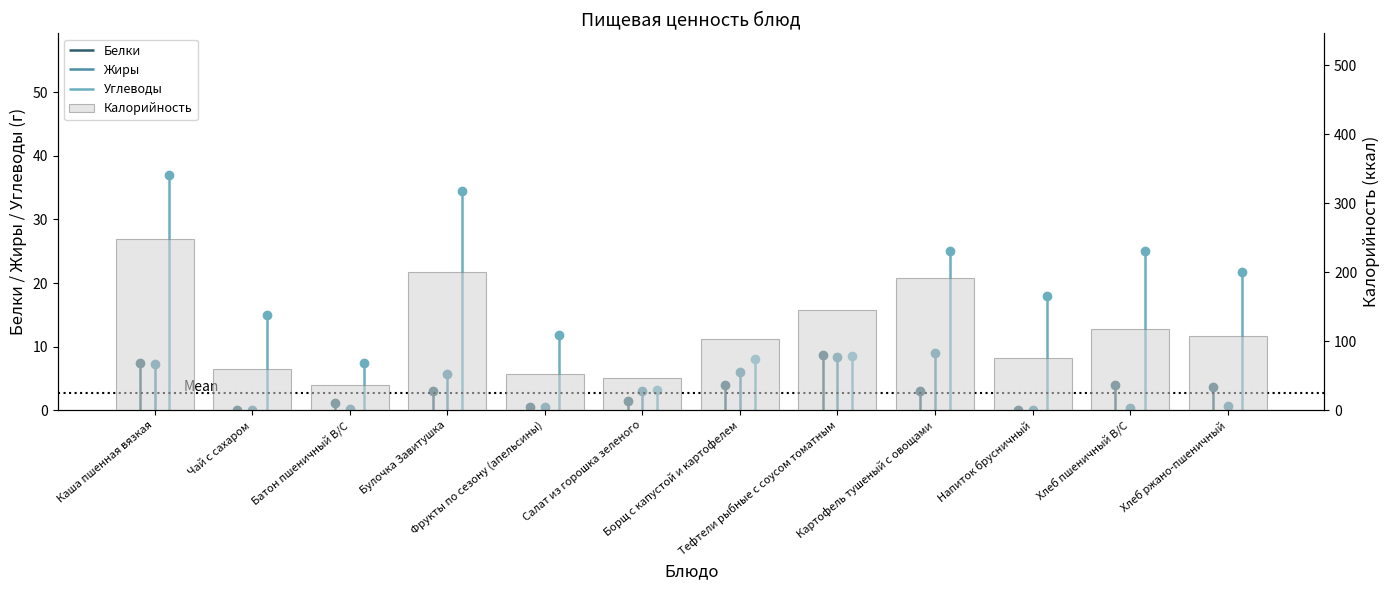

Where is the data nearest to the value 141?

Тефтели рыбные с соусом томатным